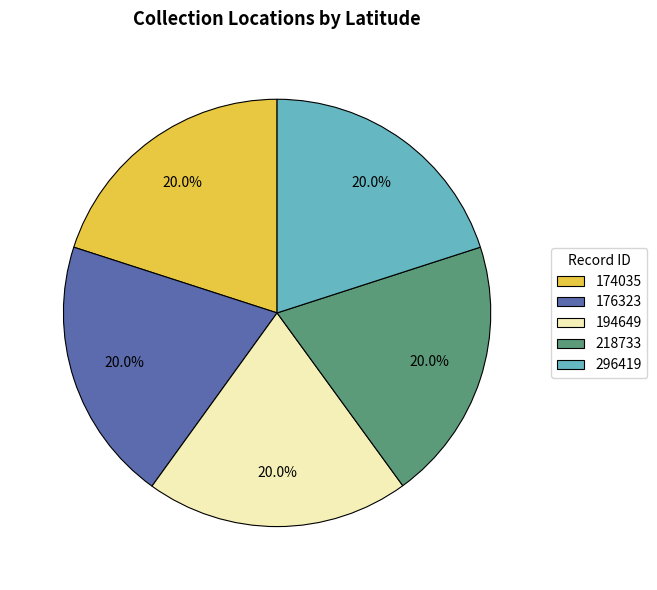

Is the sum of 176323 and 174035 greater than half?

No